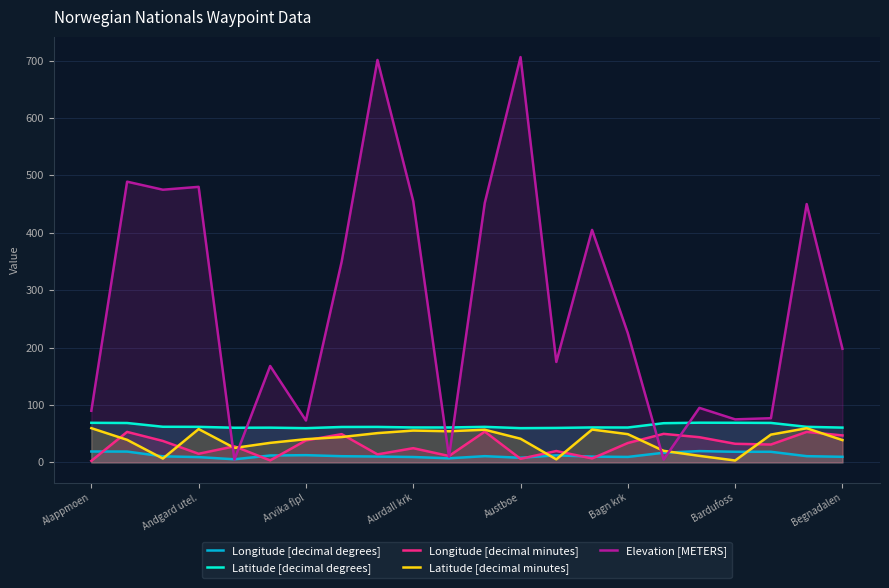

True or false: Longitude [decimal minutes] has more than 1 interior local peaks.

True